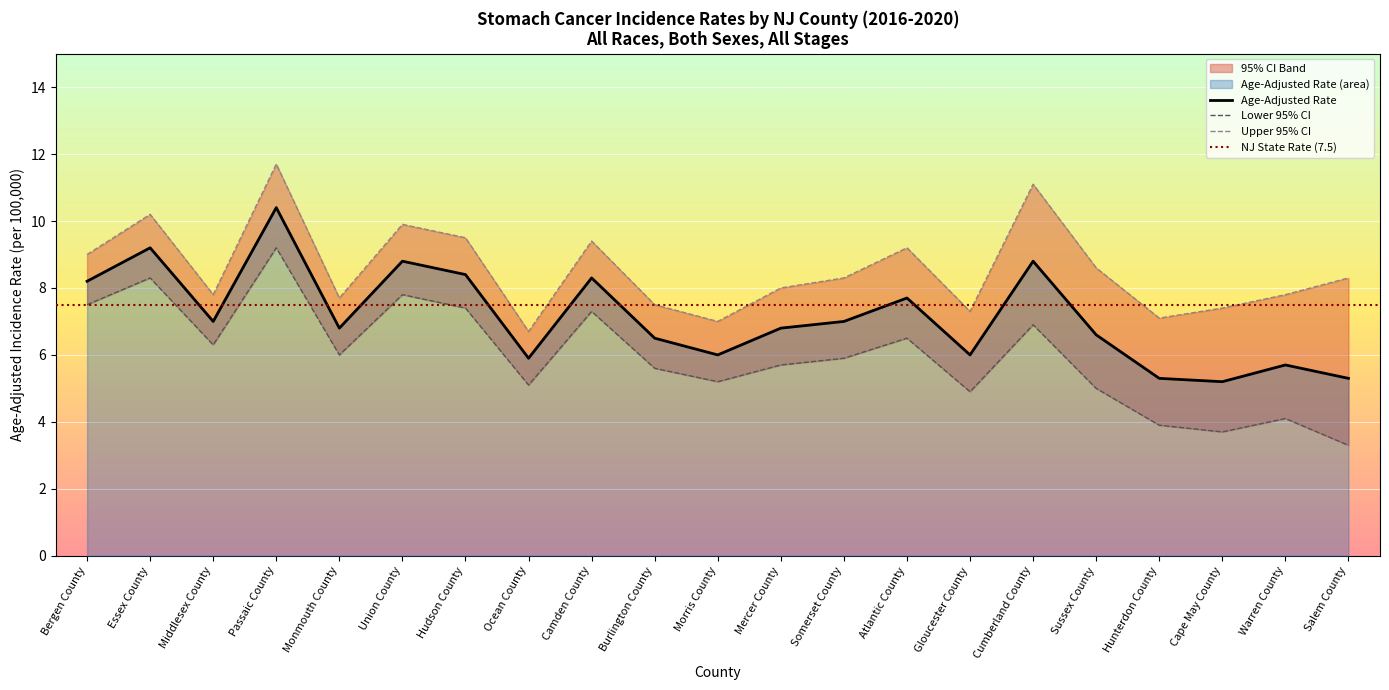

At which label does Upper 95% CI first exceed 8?

Bergen County